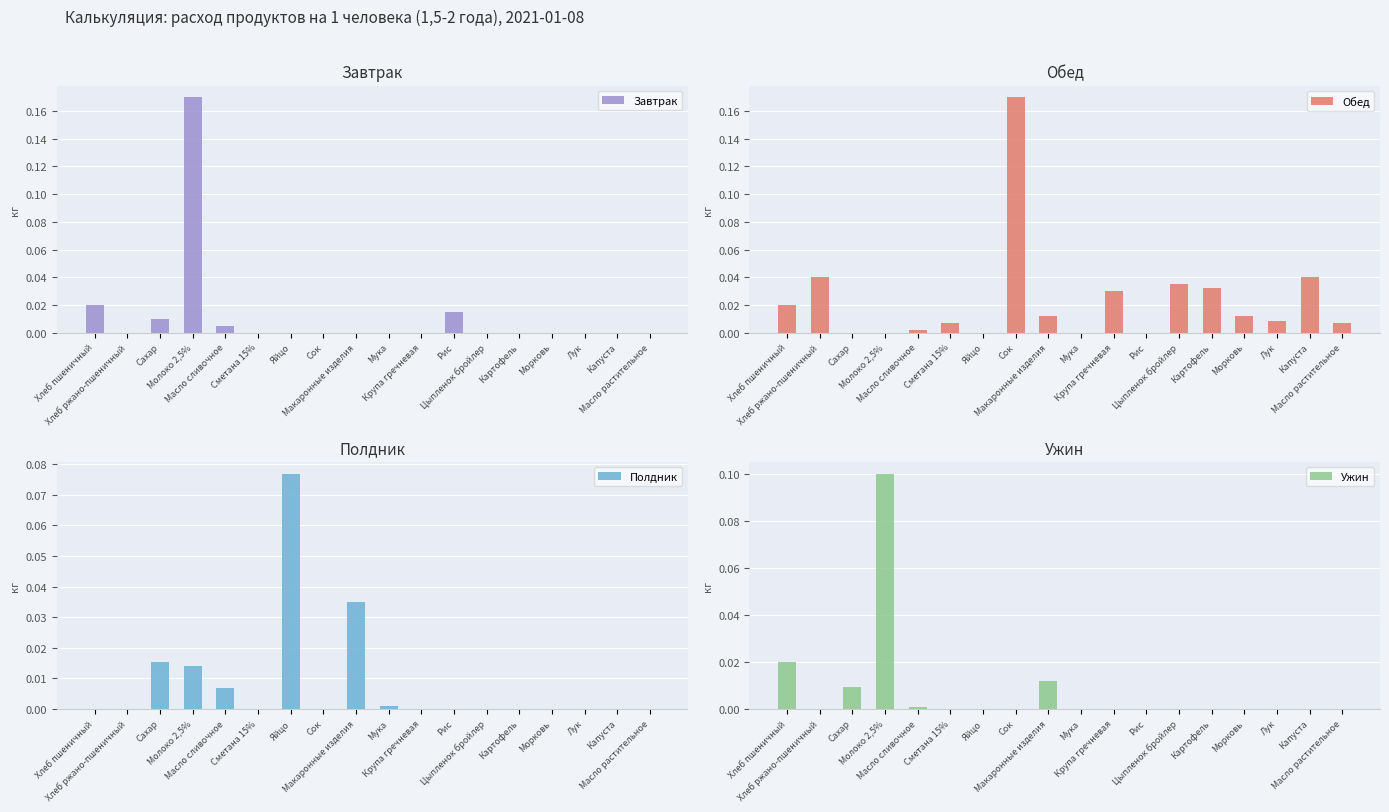

Which series has the largest total across all categories?

Обед